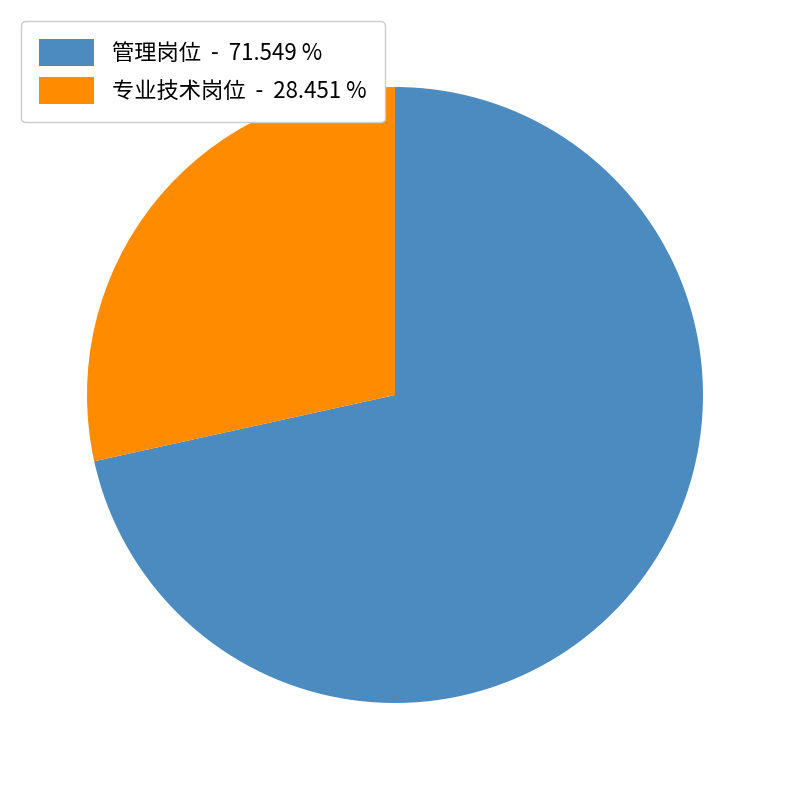

Does 管理岗位 - 71.549 % represent more than half of the total?

Yes